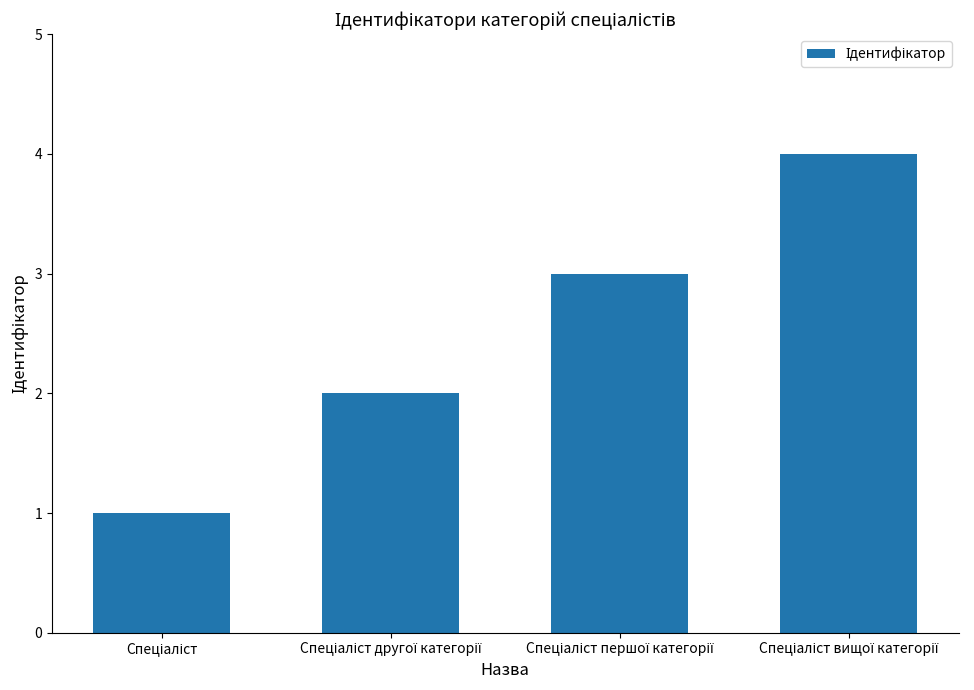

What is the greatest value displayed?

4